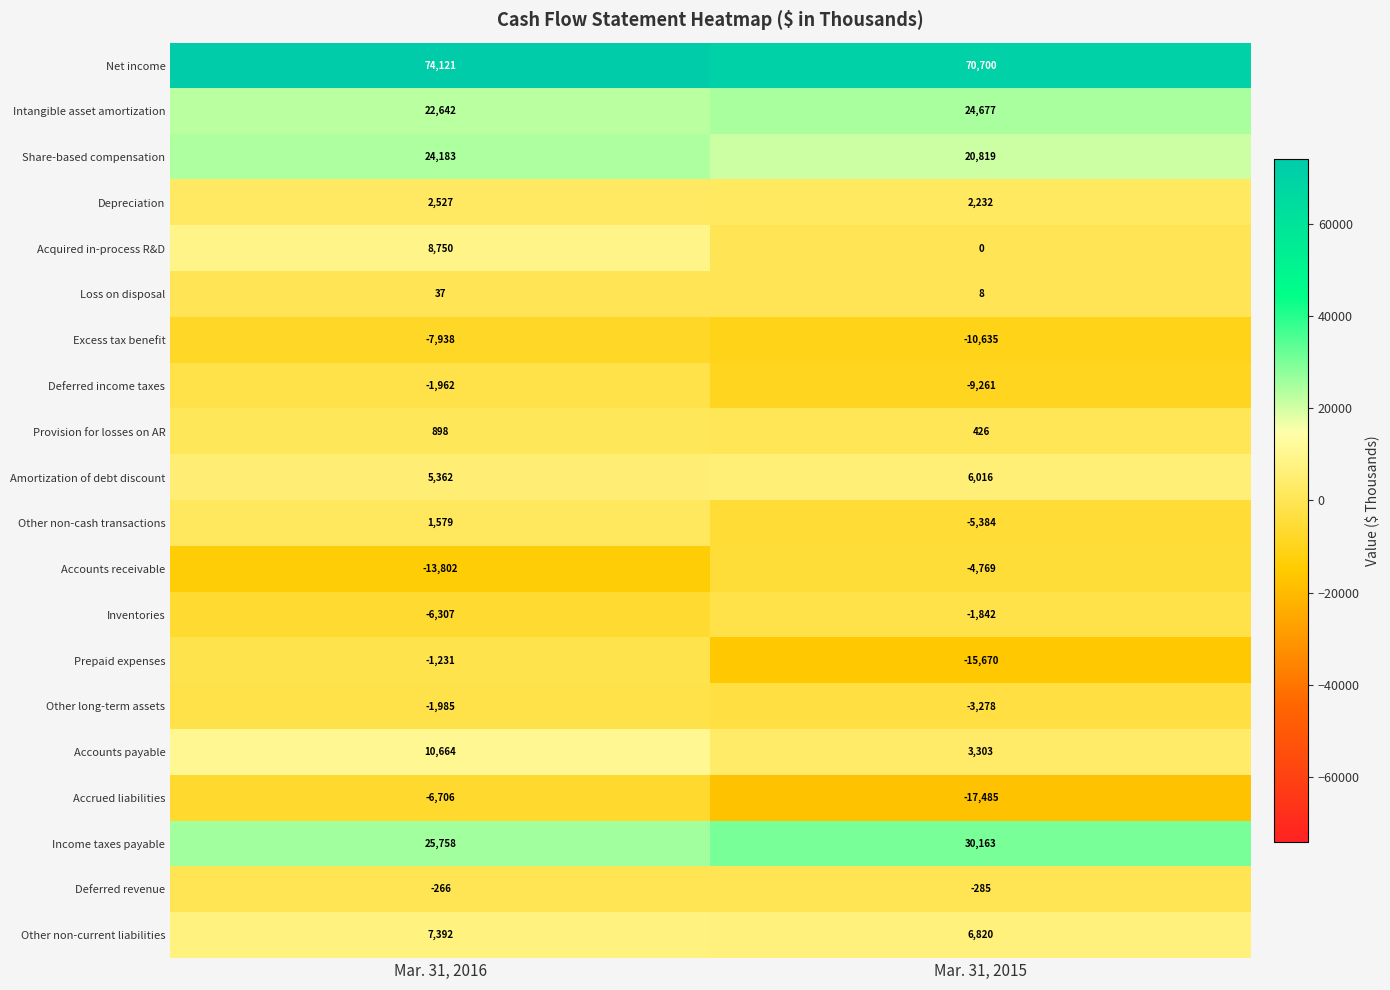

True or false: Other non-cash transactions has a value of 1579 at Mar. 31, 2016.

True